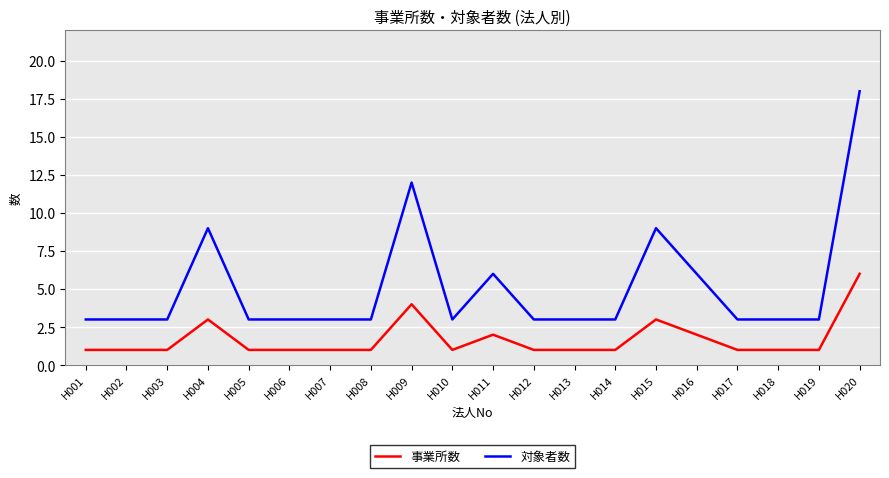

The 対象者数 series shows 1 at H006. True or false?

False